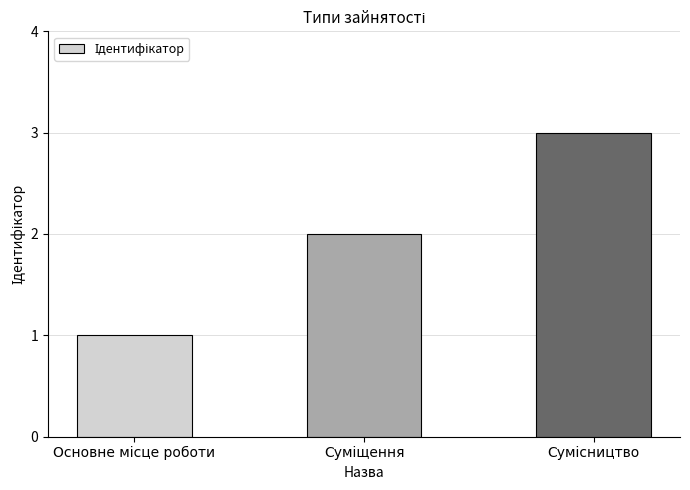

What is the greatest value displayed?

3